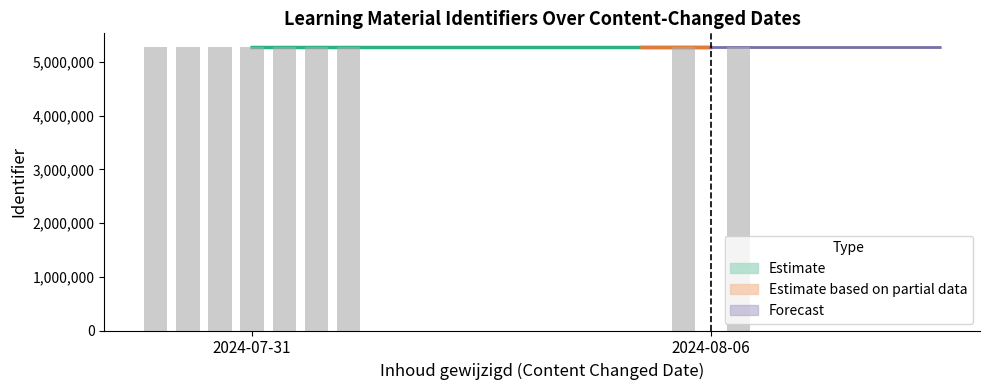

At how many categories does at least one series exceed 1704564?

9